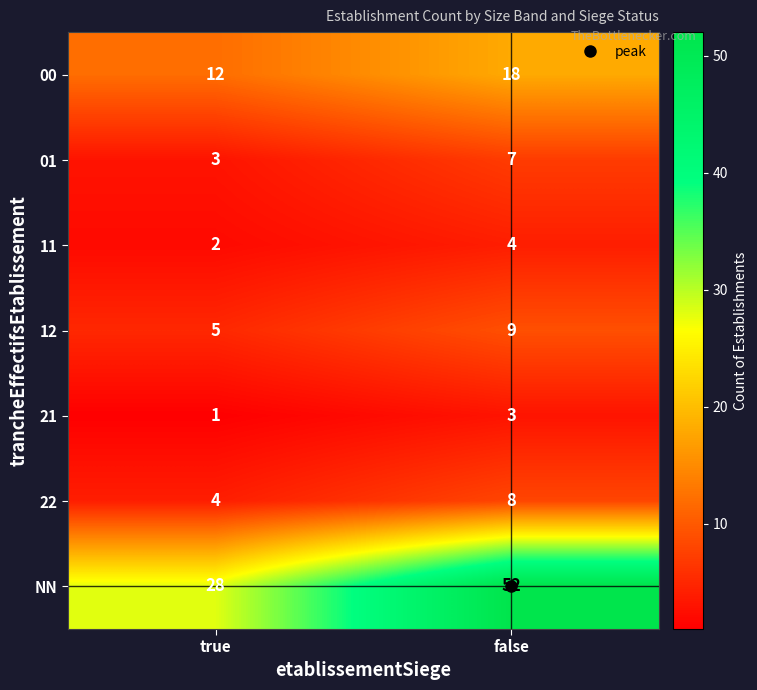

Read the 22 value at false.

8